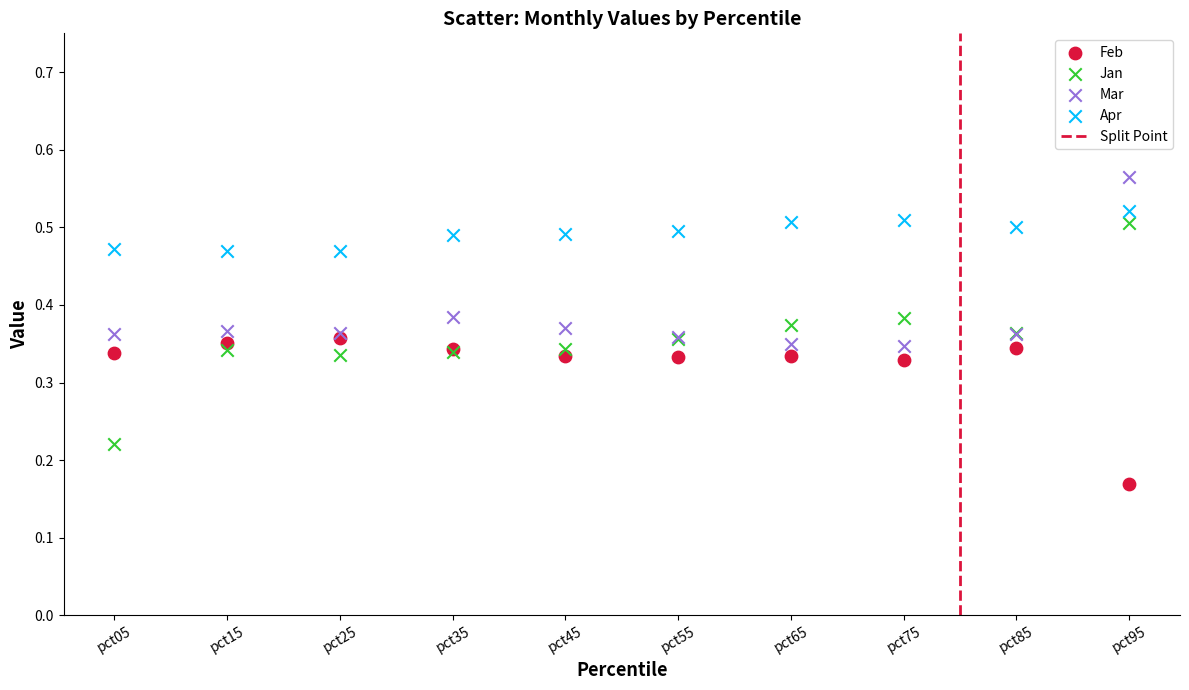

Which series contains the lowest Y value?

Feb